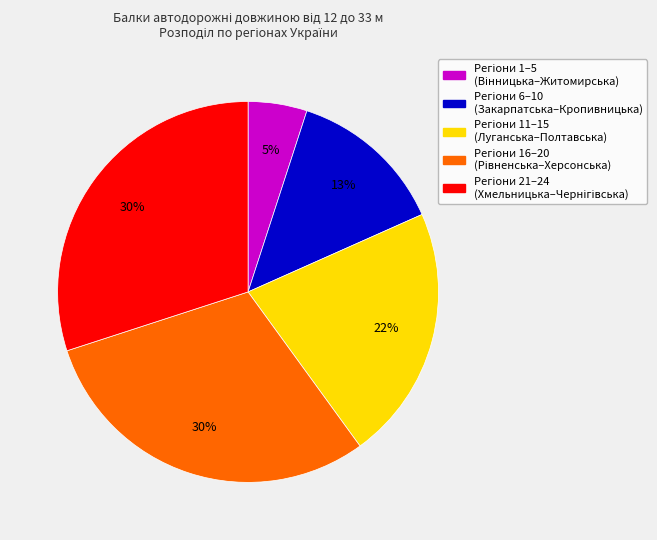

Is there any slice that represents more than half of the pie?

No